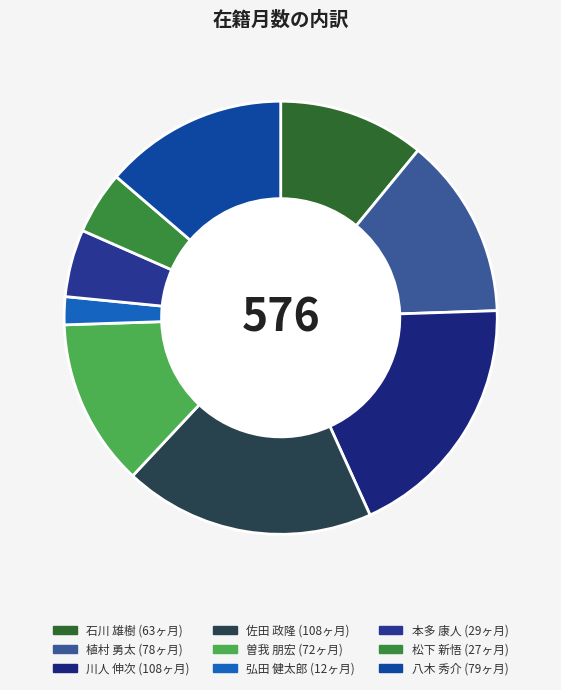

Count the number of slices in the pie.

9